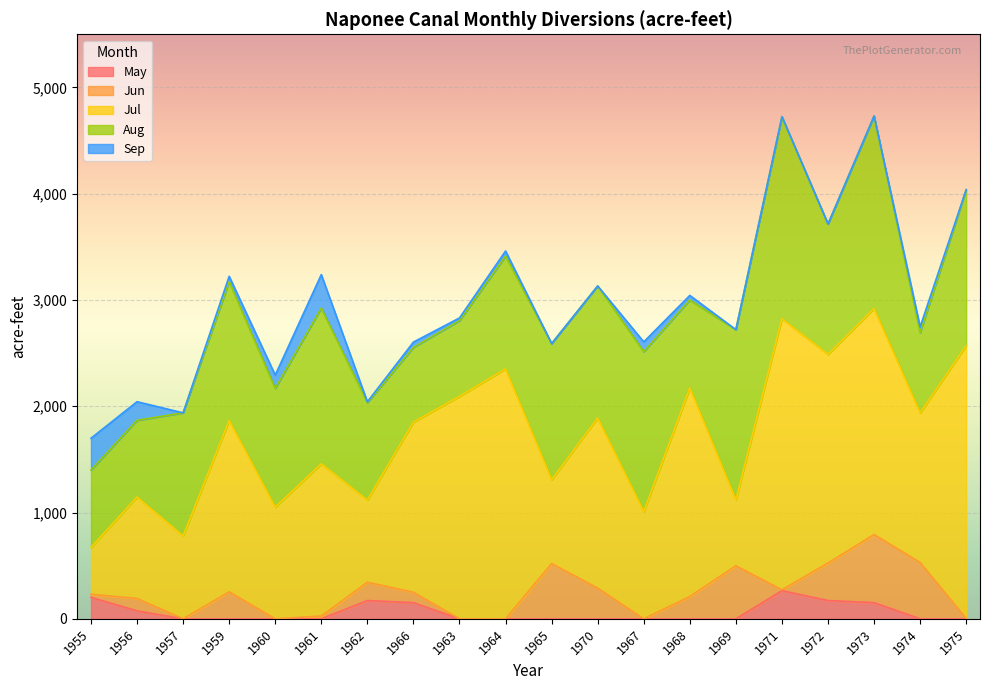

Reading left to right, transcribe all the data shown in this chart.

May: 202	75	0	0	0	0	172	152	0	0	0	0	0	0	0	265	172	152	0	0
Jun: 29	117	0	254	0	26	172	98	0	0	520	289	0	210	499	8	353	641	530	4
Jul: 441	954	780	1612	1051	1432	774	1601	2093	2352	789	1601	1009	1962	621	2551	1963	2127	1408	2566
Aug: 728	722	1158	1307	1117	1466	916	703	712	1061	1281	1242	1505	828	1601	1901	1227	1811	755	1468
Sep: 299	175	0	50	125	315	8	50	26	48	0	0	92	43	0	0	0	0	54	0